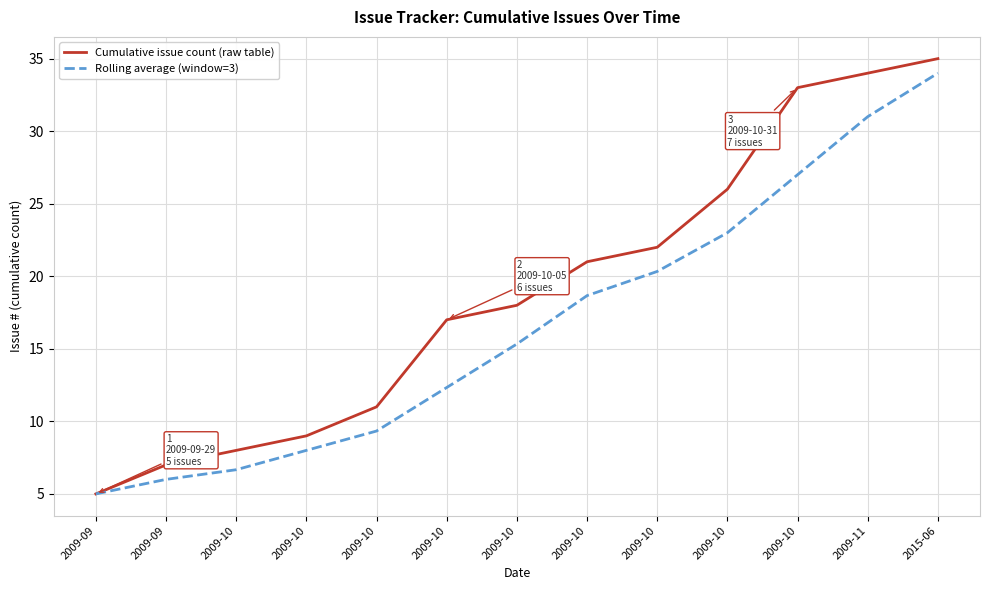

The Rolling average (window=3) series shows 52.8 at 2015-06. True or false?

False